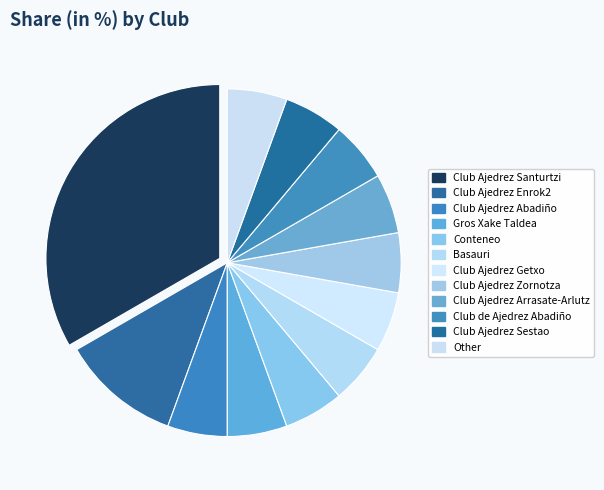

Count the number of slices in the pie.

12